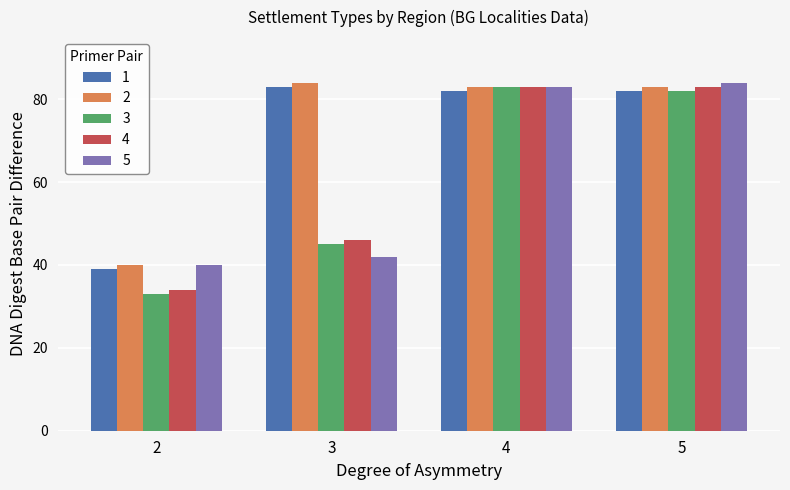

Reading left to right, list all the values displayed in this chart.

1: 2=39	3=83	4=82	5=82
2: 2=40	3=84	4=83	5=83
3: 2=33	3=45	4=83	5=82
4: 2=34	3=46	4=83	5=83
5: 2=40	3=42	4=83	5=84